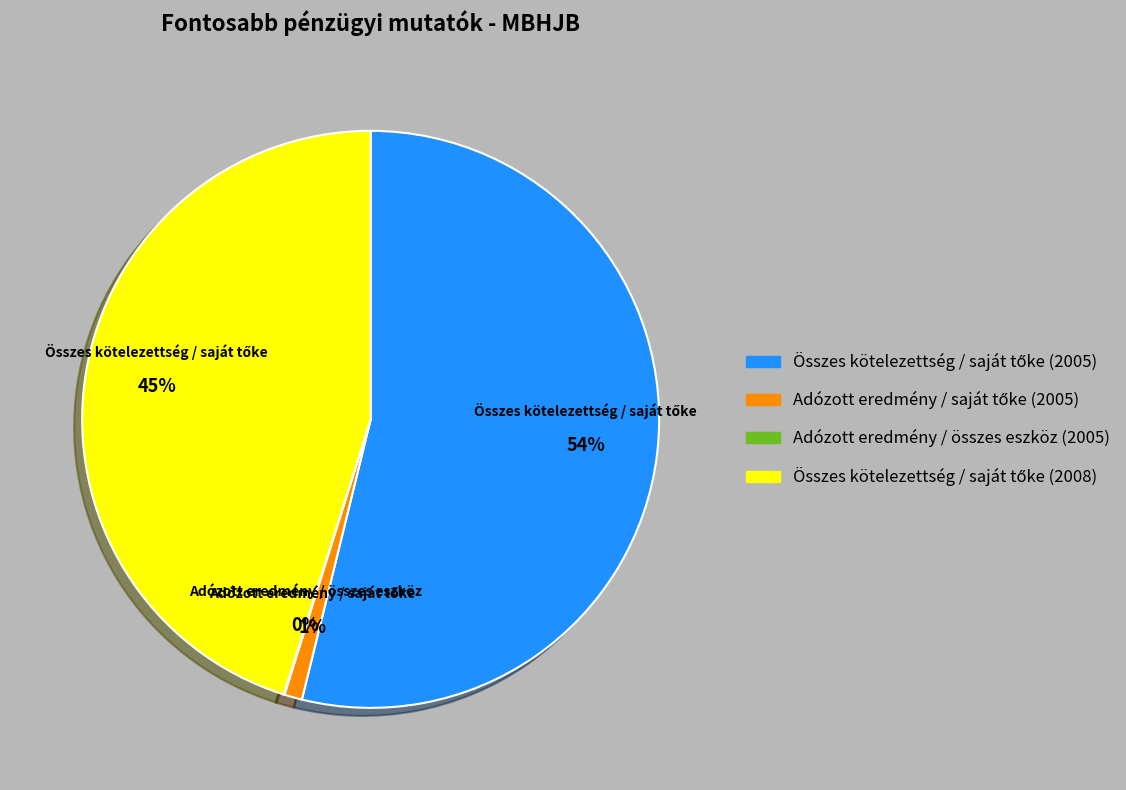

To the nearest percent, what is the difference between the largest and smallest slice percentages?

54%